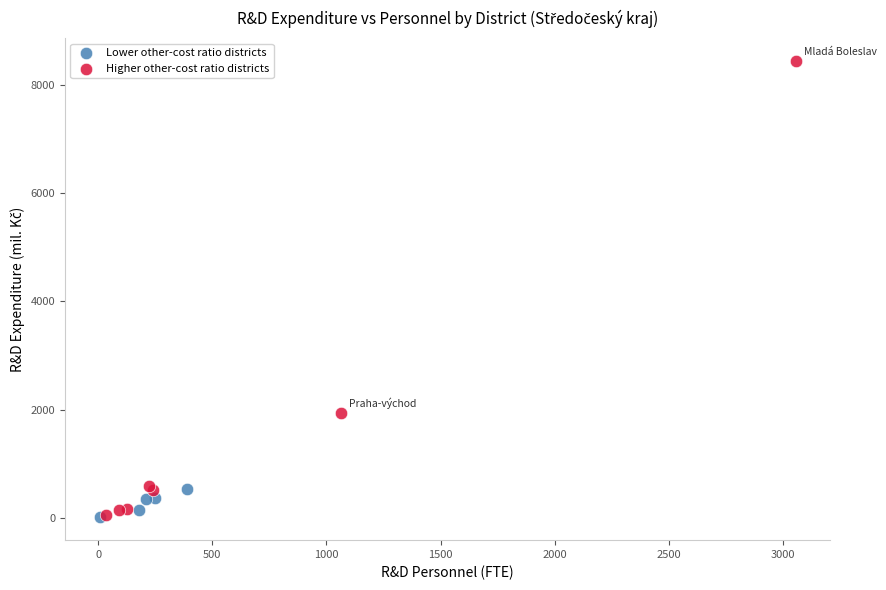

Which series reaches the maximum Y coordinate?

Higher other-cost ratio districts